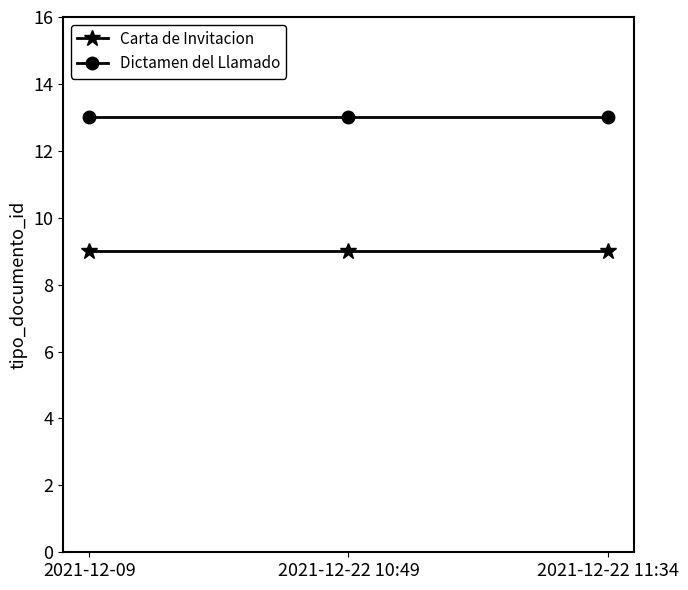

What is the label of the 3rd point from the right?

2021-12-09